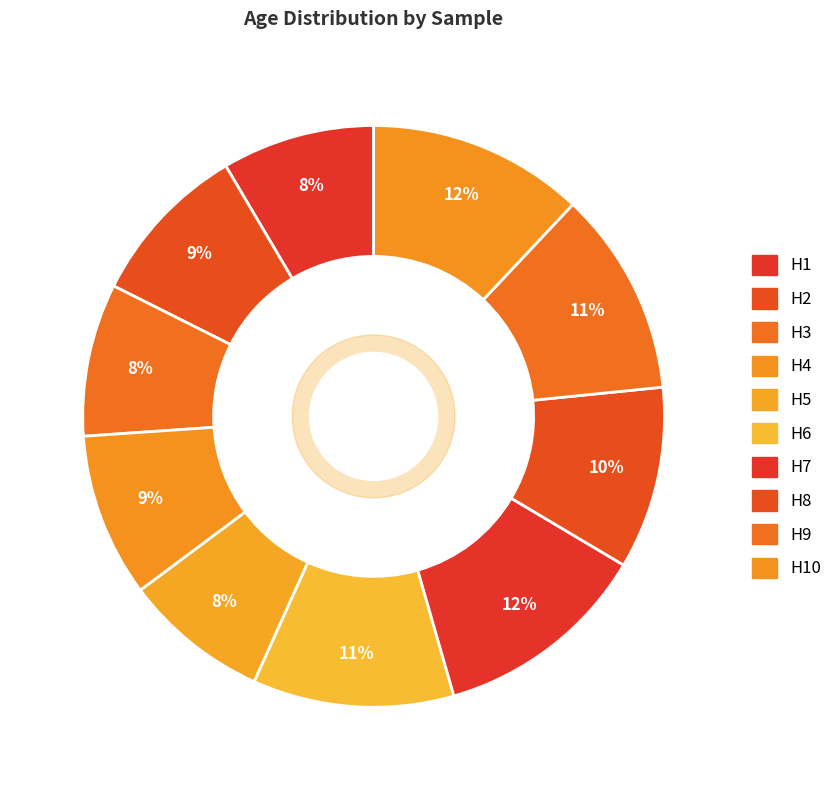

To the nearest percent, what portion does H5 represent?

8%